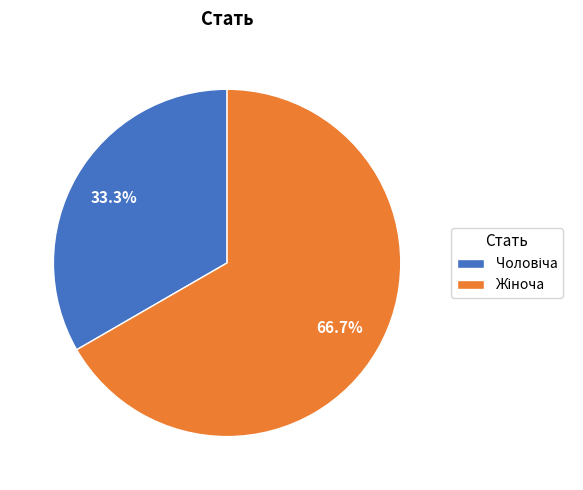

Does any single category account for the majority?

Yes